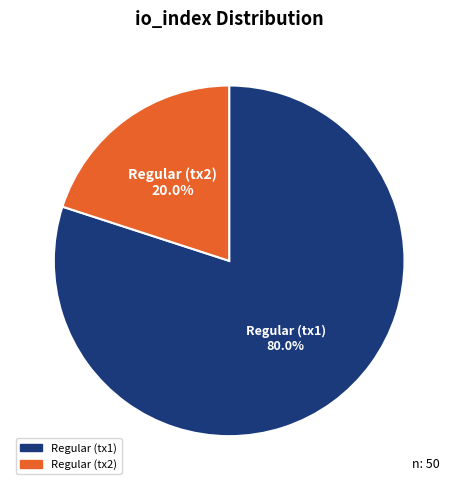

Does any single category account for the majority?

Yes